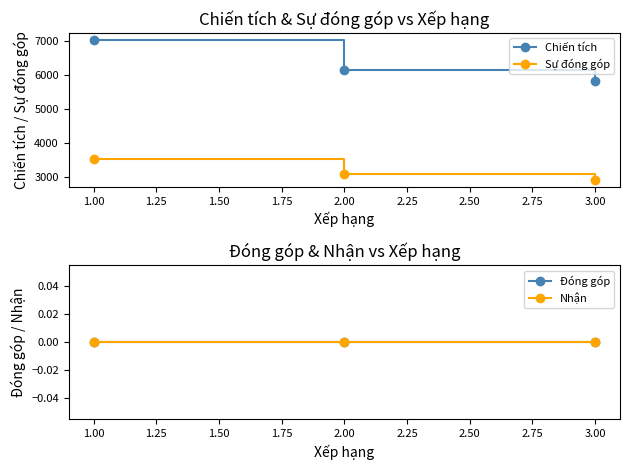

Reading left to right, list all the values displayed in this chart.

Chiến tích: 7026	6127	5806
Sự đóng góp: 3513	3063	2903
Đóng góp: 0	0	0
Nhận: 0	0	0